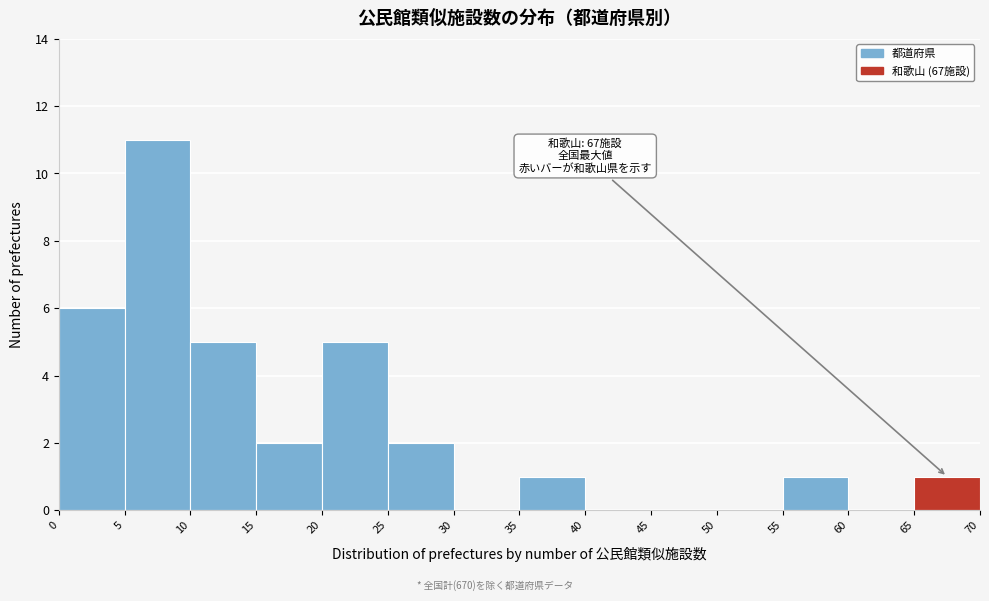

Which range on the x-axis has the tallest bar?

5 to 10